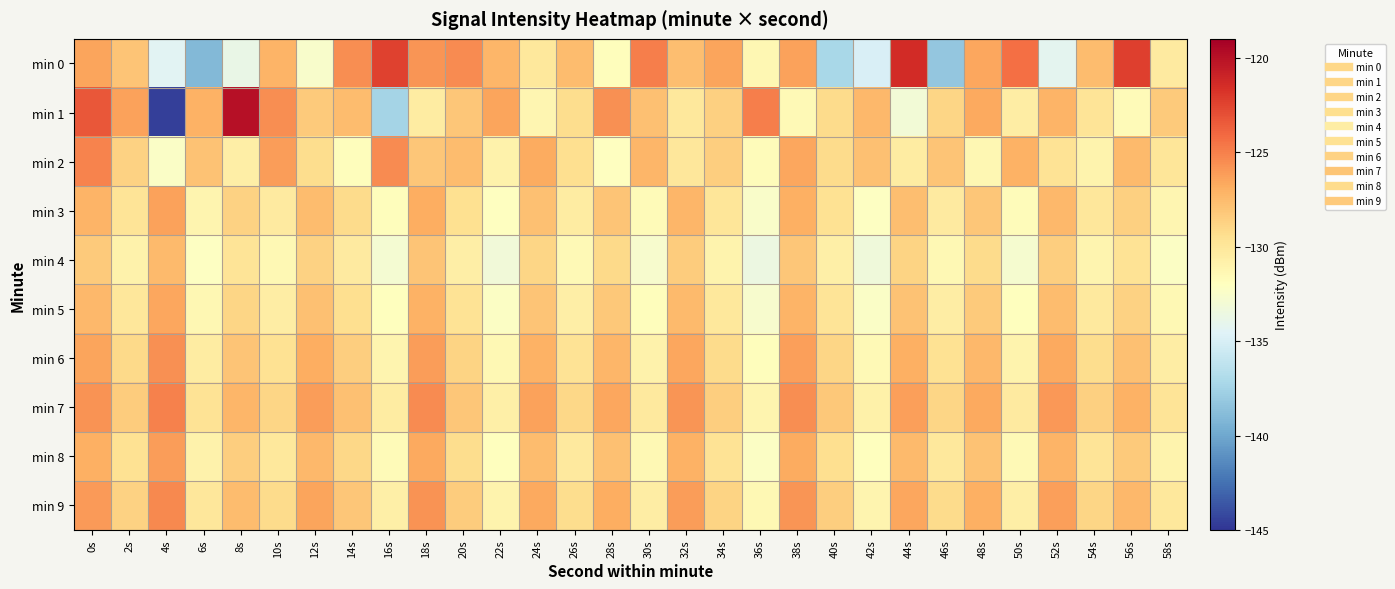

Rank the series by their maximum value, from highest to lowest.

min 1, min 0, min 7, min 2, min 9, min 6, min 8, min 3, min 5, min 4